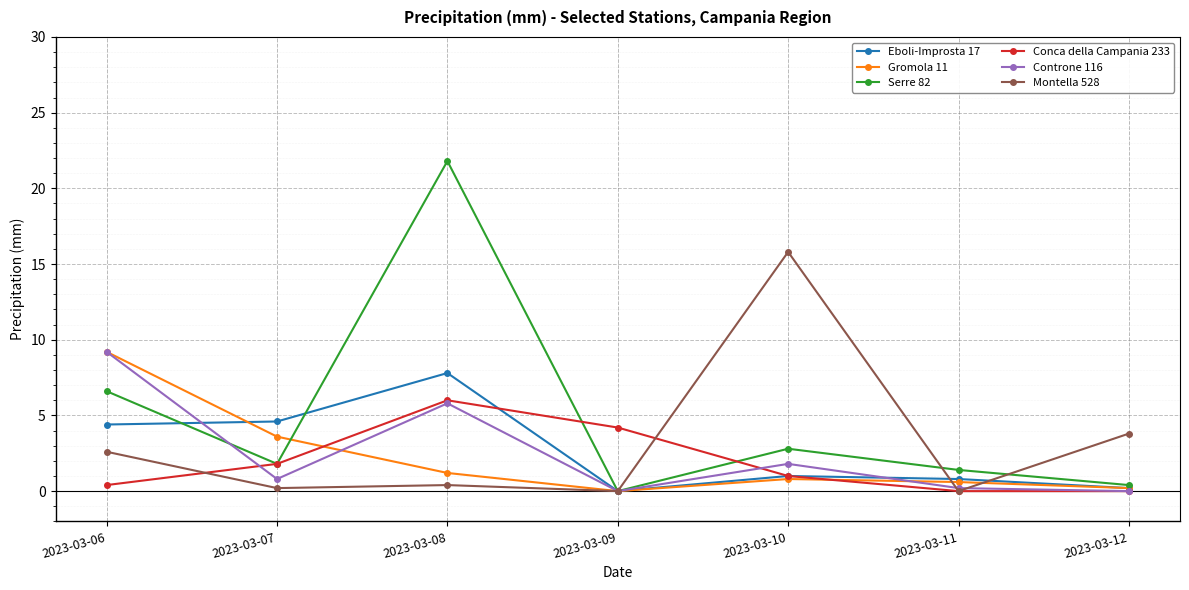

Reading left to right, transcribe all the data shown in this chart.

Eboli-Improsta 17: 2023-03-06=4.4	2023-03-07=4.6	2023-03-08=7.8	2023-03-09=0.0	2023-03-10=1.0	2023-03-11=0.8	2023-03-12=0.2
Gromola 11: 2023-03-06=9.2	2023-03-07=3.6	2023-03-08=1.2	2023-03-09=0.0	2023-03-10=0.8	2023-03-11=0.6	2023-03-12=0.2
Serre 82: 2023-03-06=6.6	2023-03-07=1.8	2023-03-08=21.8	2023-03-09=0.0	2023-03-10=2.8	2023-03-11=1.4	2023-03-12=0.4
Conca della Campania 233: 2023-03-06=0.4	2023-03-07=1.8	2023-03-08=6.0	2023-03-09=4.2	2023-03-10=1.0	2023-03-11=0.0	2023-03-12=0.0
Controne 116: 2023-03-06=9.2	2023-03-07=0.8	2023-03-08=5.8	2023-03-09=0.0	2023-03-10=1.8	2023-03-11=0.2	2023-03-12=0.0
Montella 528: 2023-03-06=2.6	2023-03-07=0.2	2023-03-08=0.4	2023-03-09=0.0	2023-03-10=15.8	2023-03-11=0.0	2023-03-12=3.8